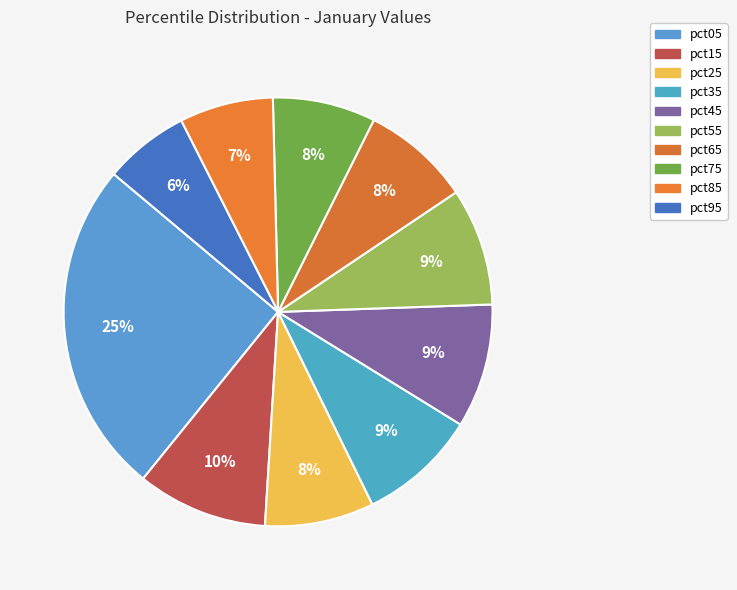

To the nearest percent, what portion does pct15 represent?

10%